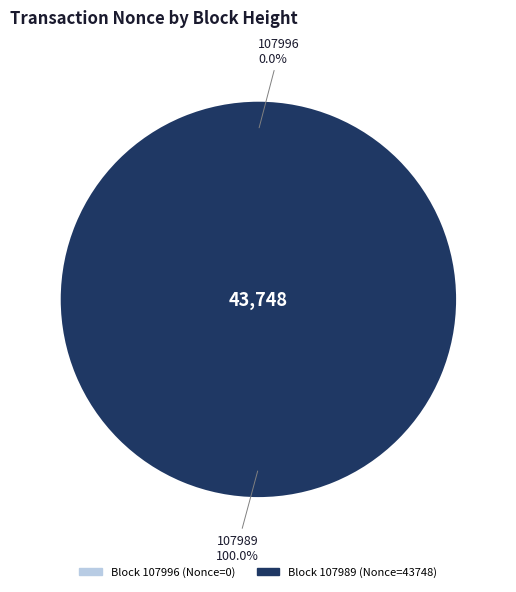

Is there a majority slice in this chart?

Yes